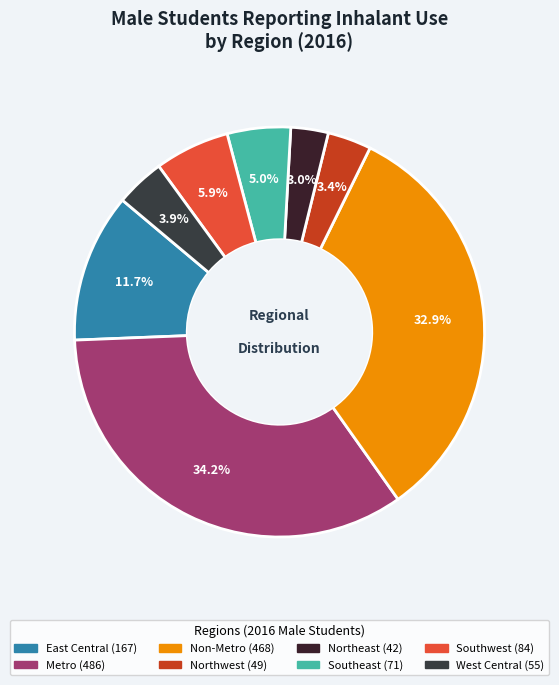

To the nearest percent, what is the difference between the largest and smallest slice percentages?

31%